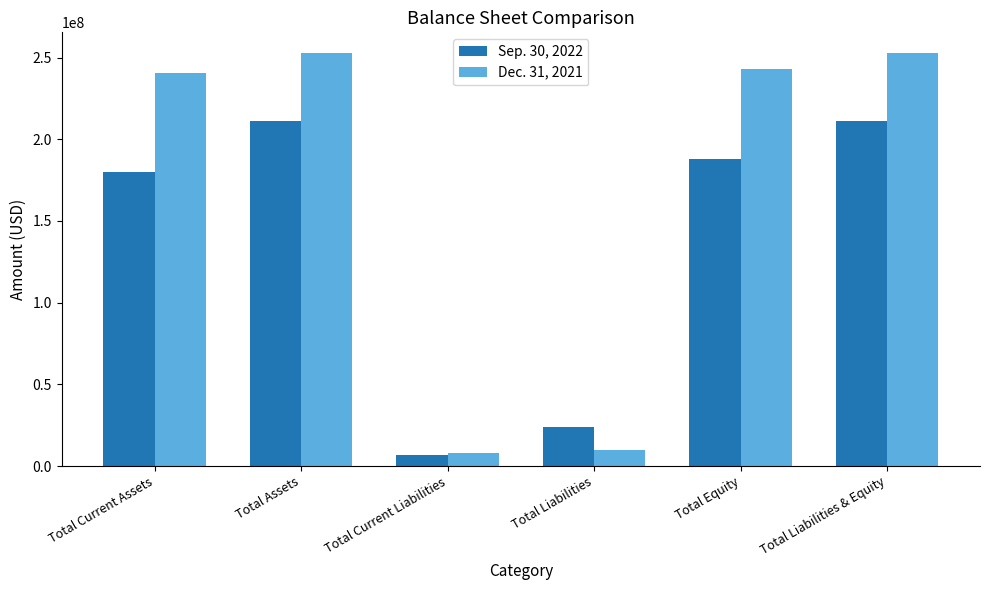

Rank the series at Total Liabilities & Equity from lowest to highest value.

Sep. 30, 2022, Dec. 31, 2021